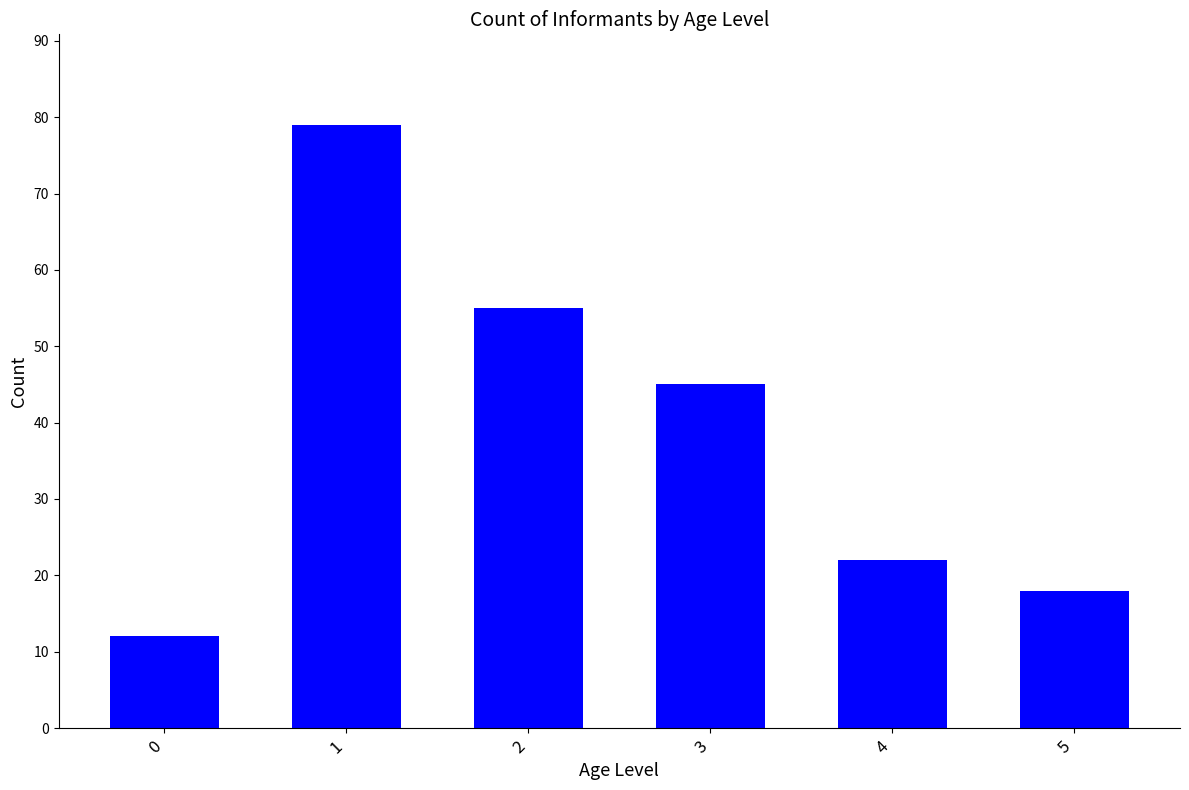

What is the value of the 6th bar from the left?

18